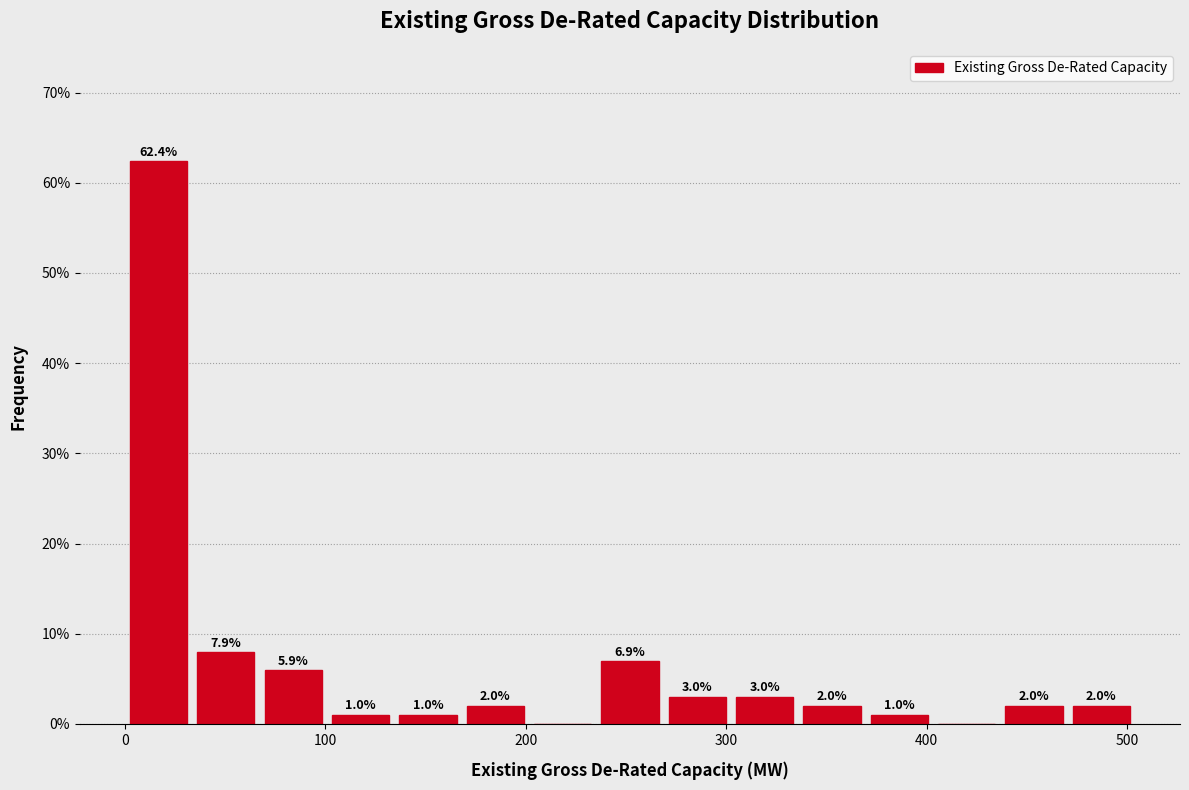

Read against the x-axis, roughly where is the centre of the tallest bar?

20